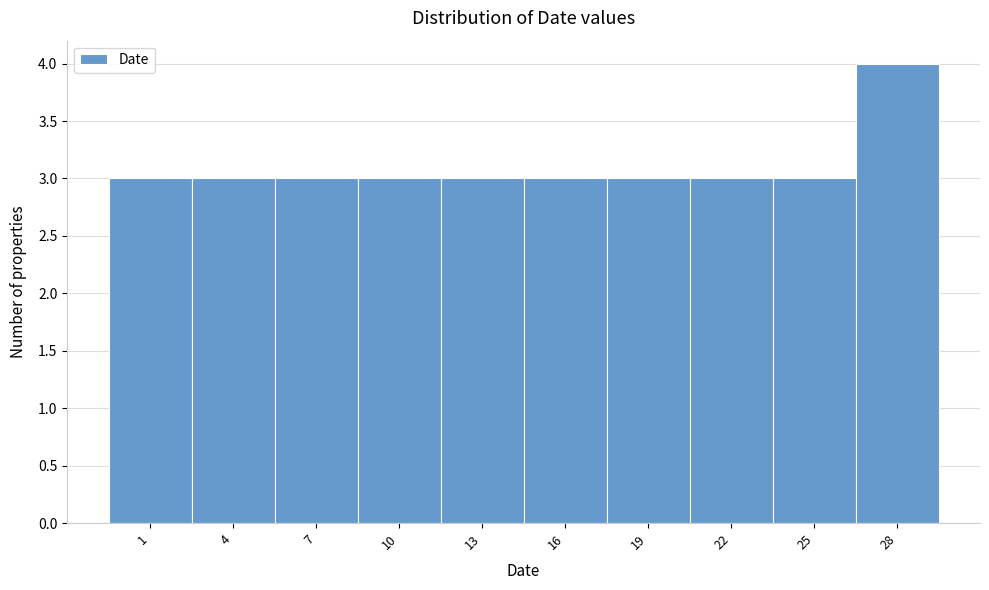

Reading left to right, extract all data points from this chart.

1=3	4=3	7=3	10=3	13=3	16=3	19=3	22=3	25=3	28=4